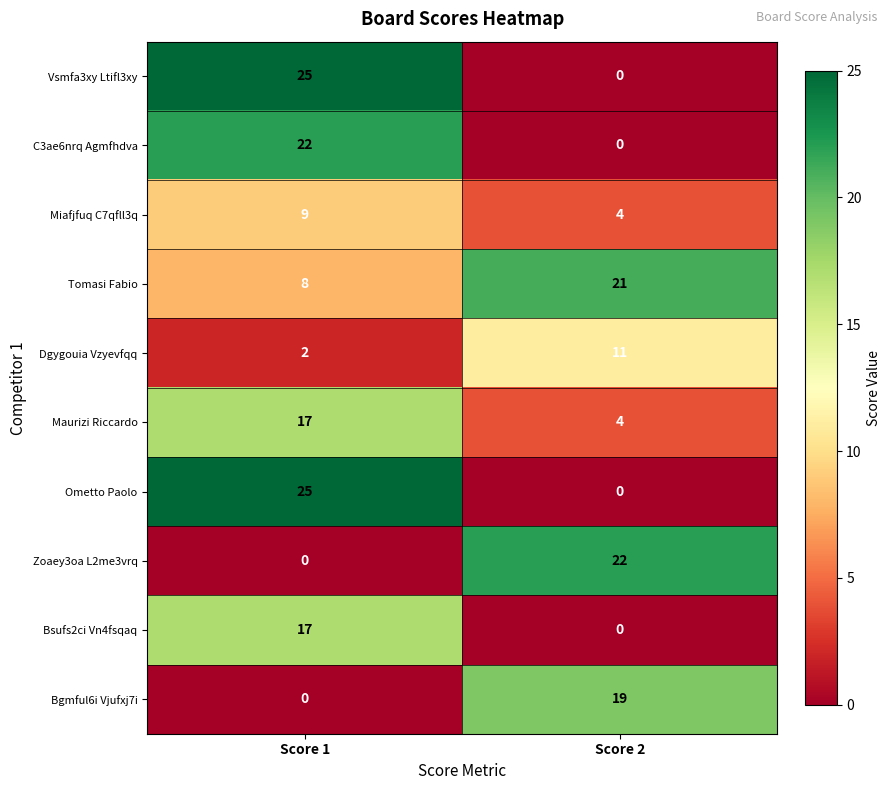

The value of Bsufs2ci Vn4fsqaq at Score 2 is 9. True or false?

False